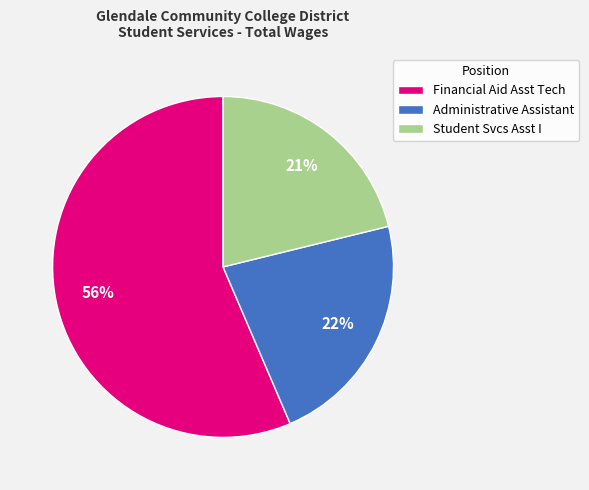

What is the ratio of the value at Student Svcs Asst I to the value at Financial Aid Asst Tech?

0.4